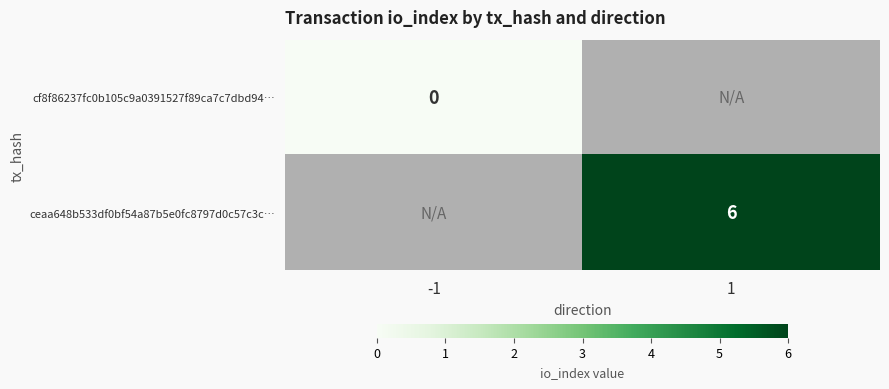

Rank the series by their maximum value, from lowest to highest.

cf8f86237fc0b105c9a0391527f89ca7c7dbd94…, ceaa648b533df0bf54a87b5e0fc8797d0c57c3c…